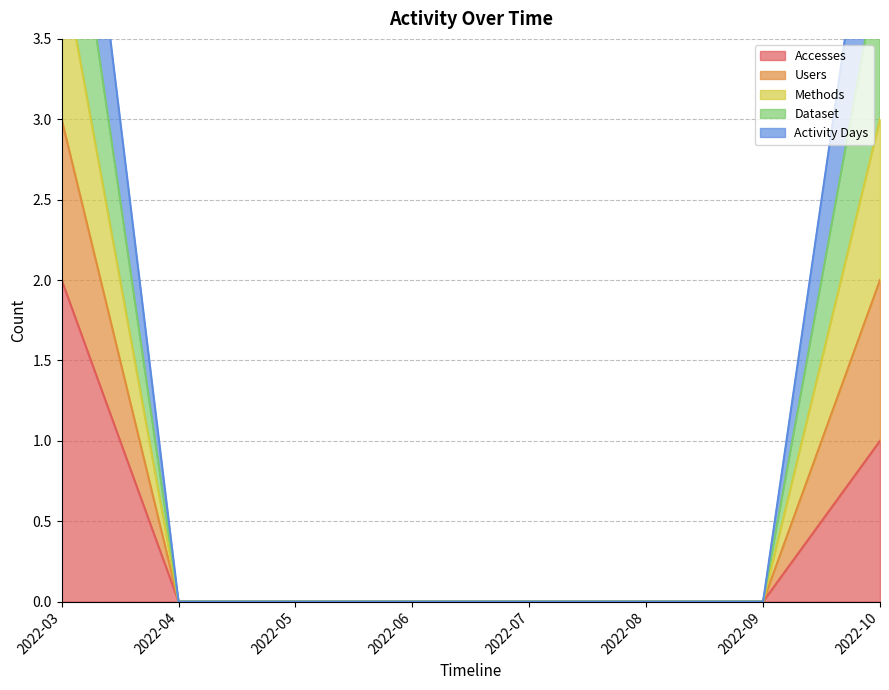

True or false: Accesses has a value of 1 at 2022-10.

True